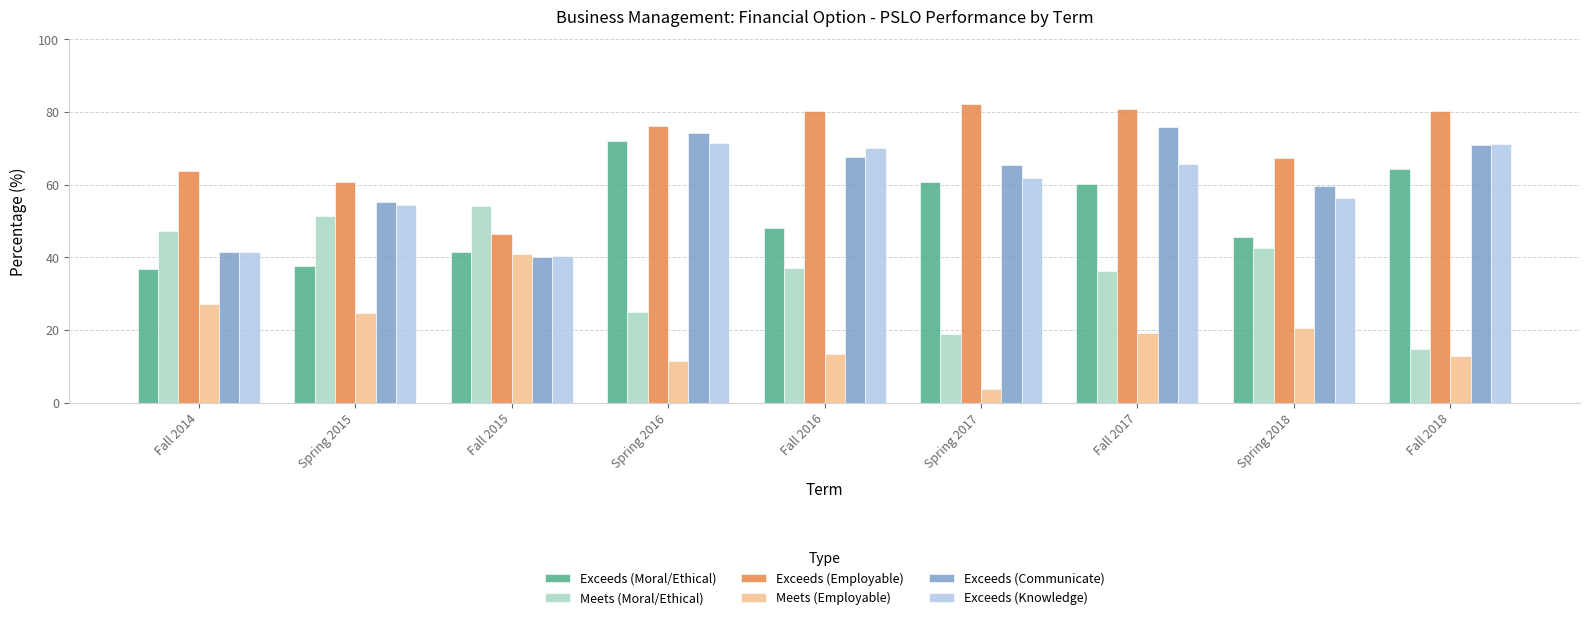

Is the value of Meets (Employable) at Fall 2016 greater than the value of Exceeds (Moral/Ethical) at Fall 2017?

No